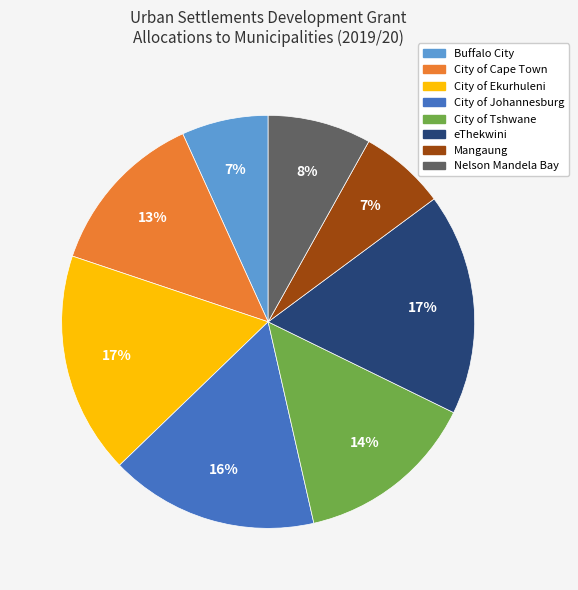

The Buffalo City slice represents 7% of the pie. True or false?

True